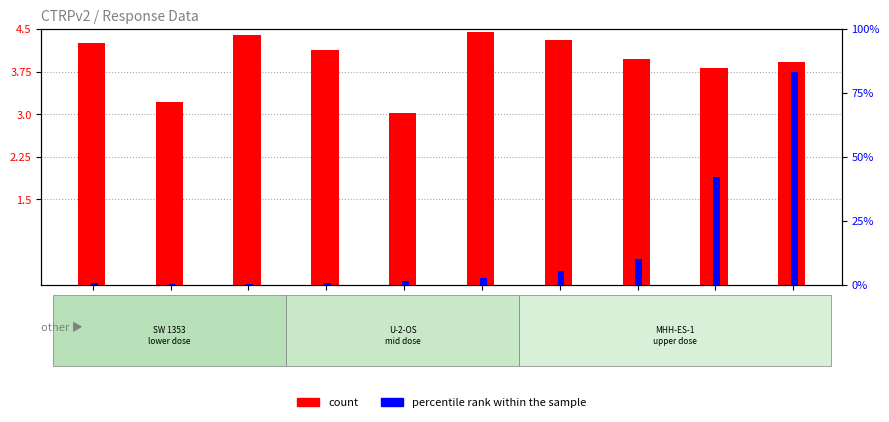

What is the total value across all series at SW 1353
3?

4.4